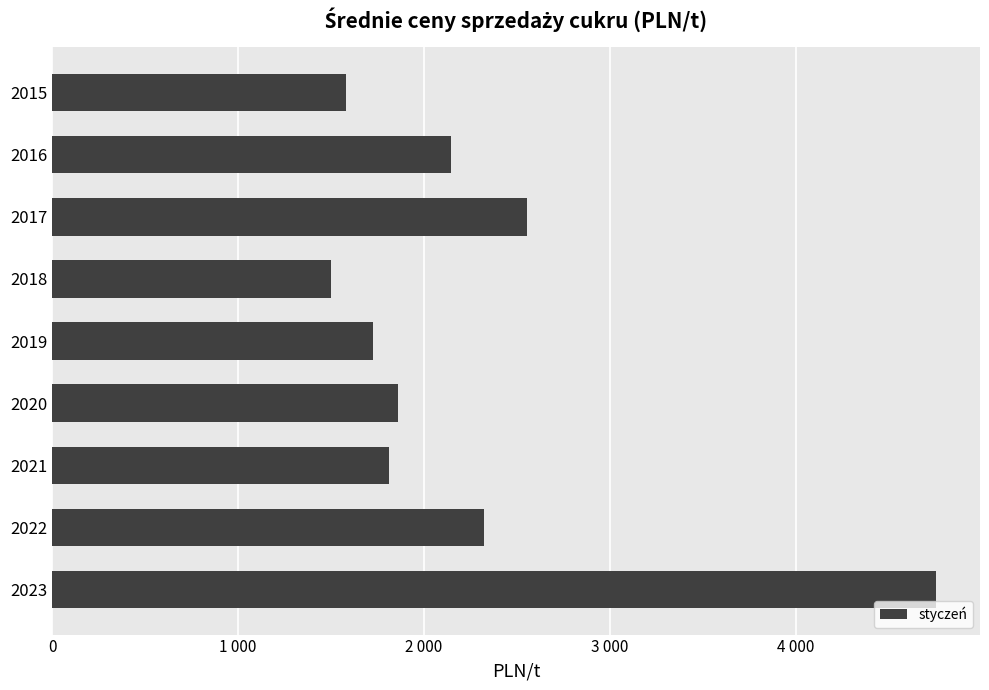

List the labels in order of value, smallest first.

2018, 2015, 2019, 2021, 2020, 2016, 2022, 2017, 2023